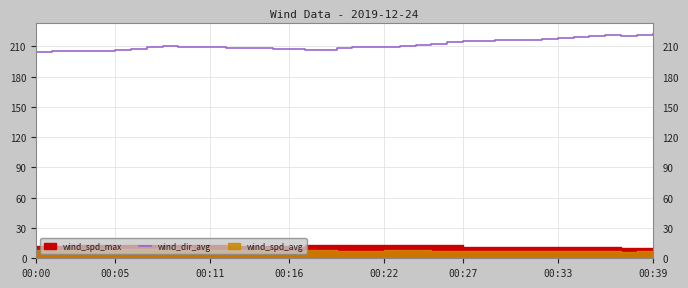

What is the label of the 36th point from the right?

00:22